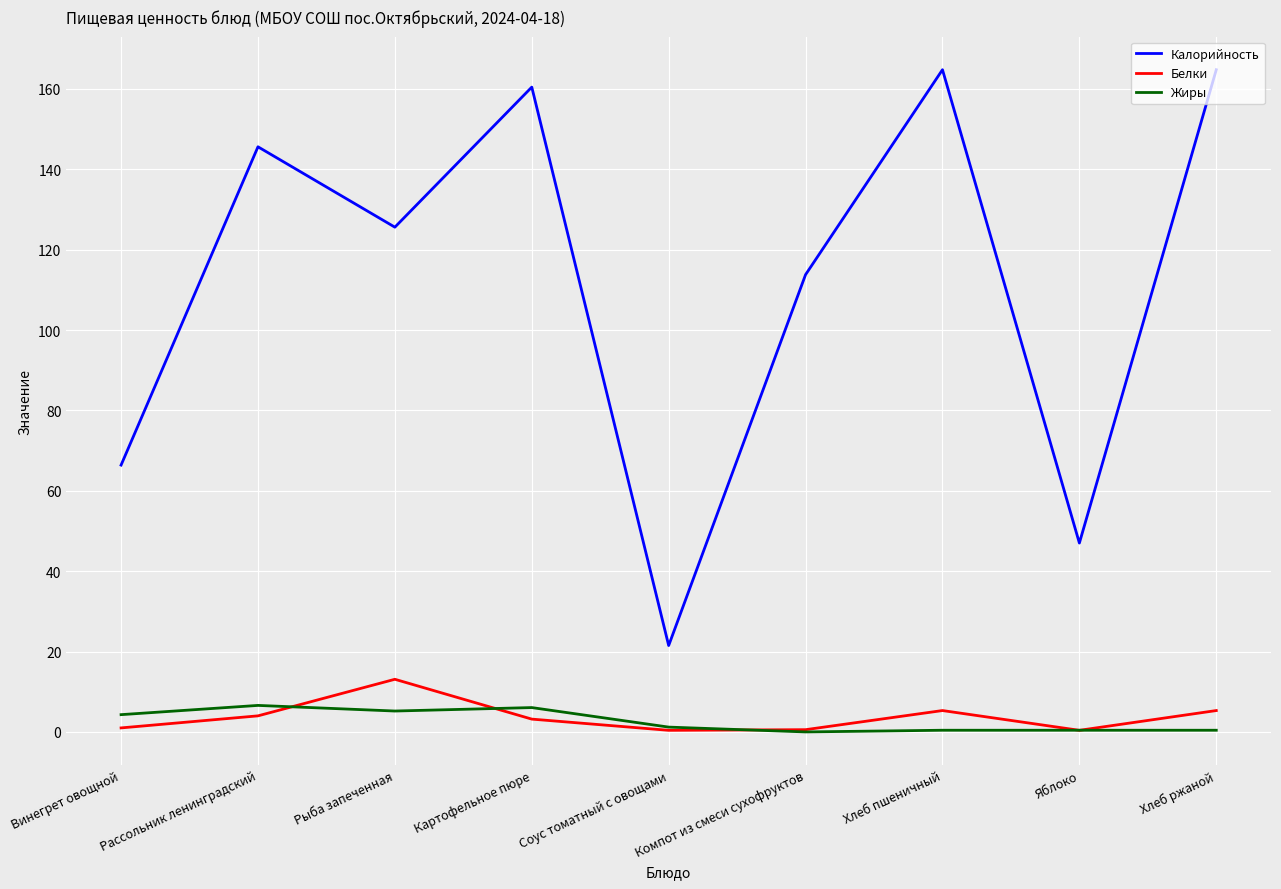

Between Компот из смеси сухофруктов and Яблоко, which series saw the biggest shift?

Калорийность